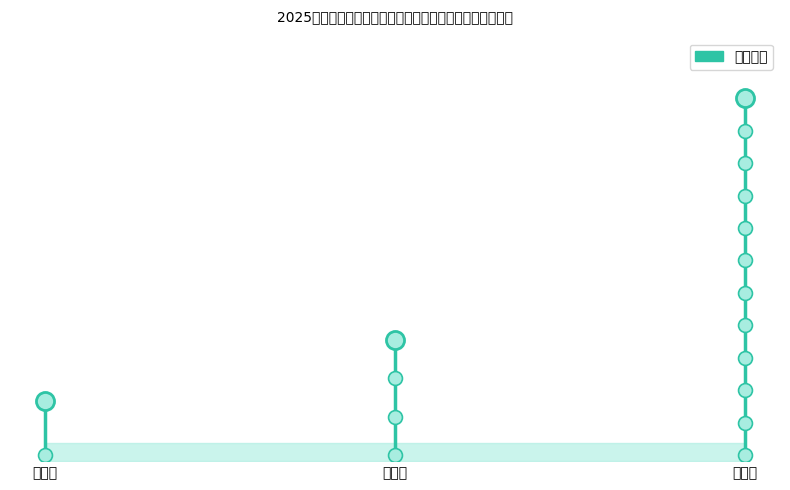

At which category does the chart reach its minimum across all series?

一等奖